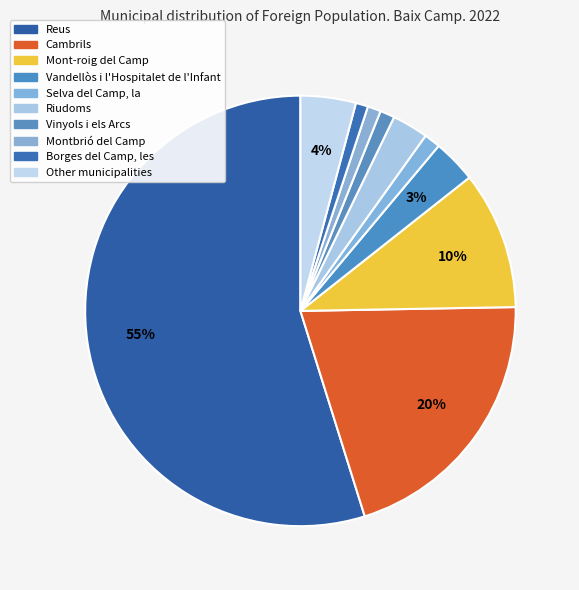

Is it true that Borges del Camp, les is 1% of the pie?

True